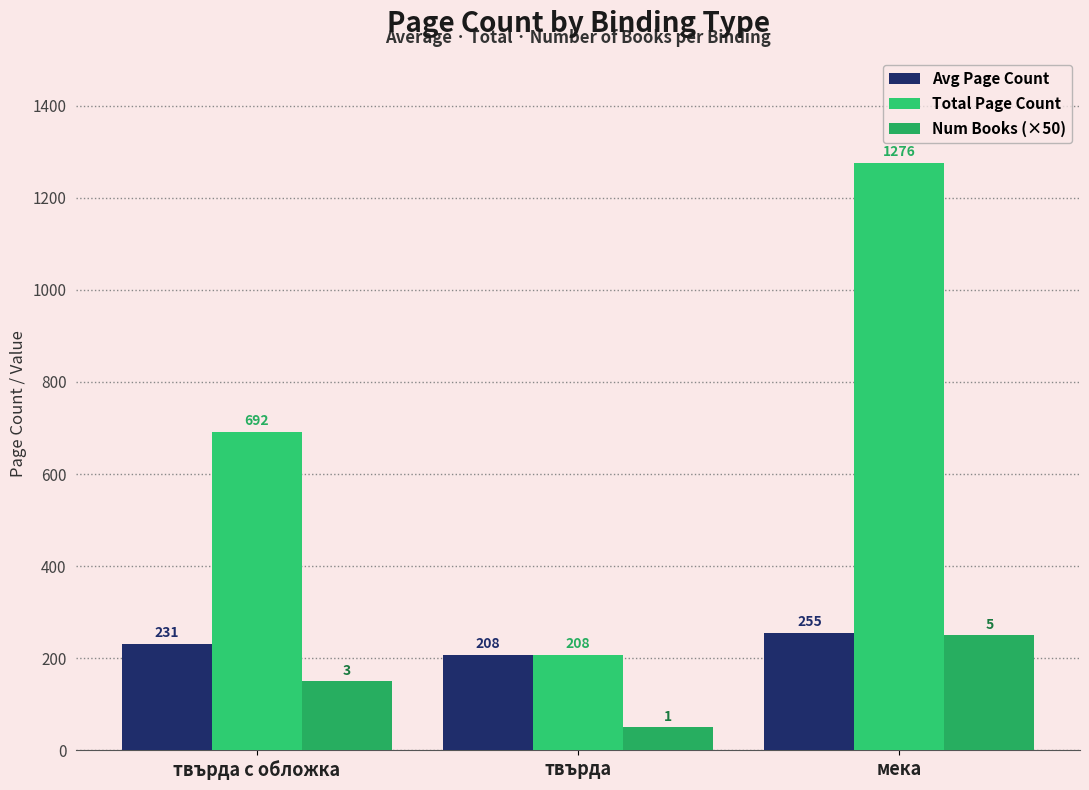

What is the maximum value shown in the chart?

1276.0